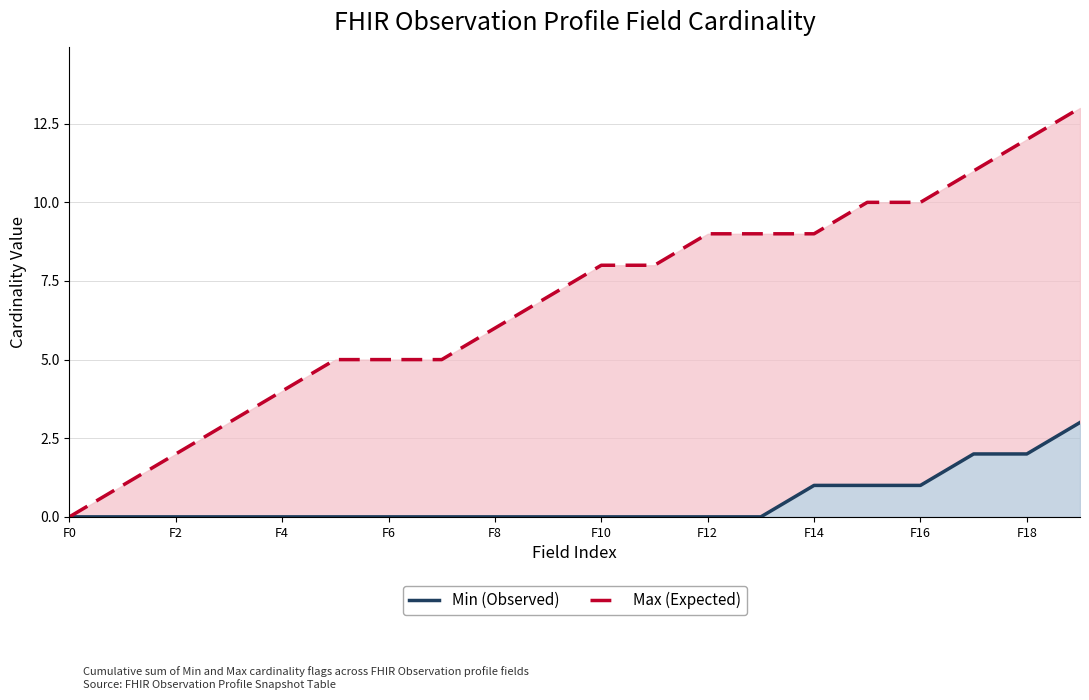

What is the sum of all Max (Expected) values?

137